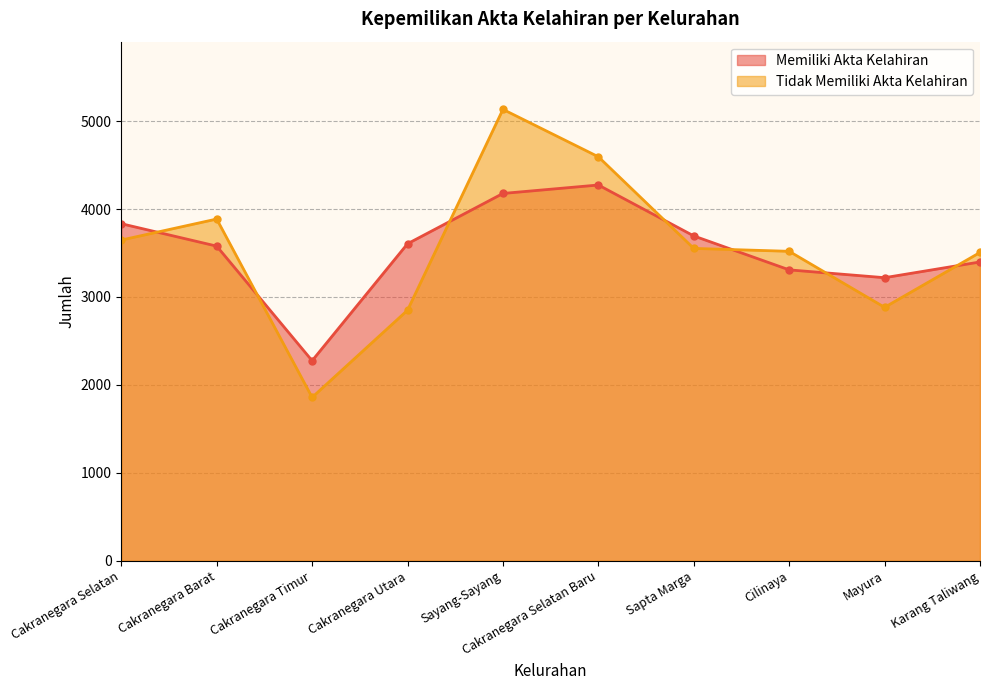

What is the sum of the Memiliki Akta Kelahiran values at Karang Taliwang and Cilinaya?

6706